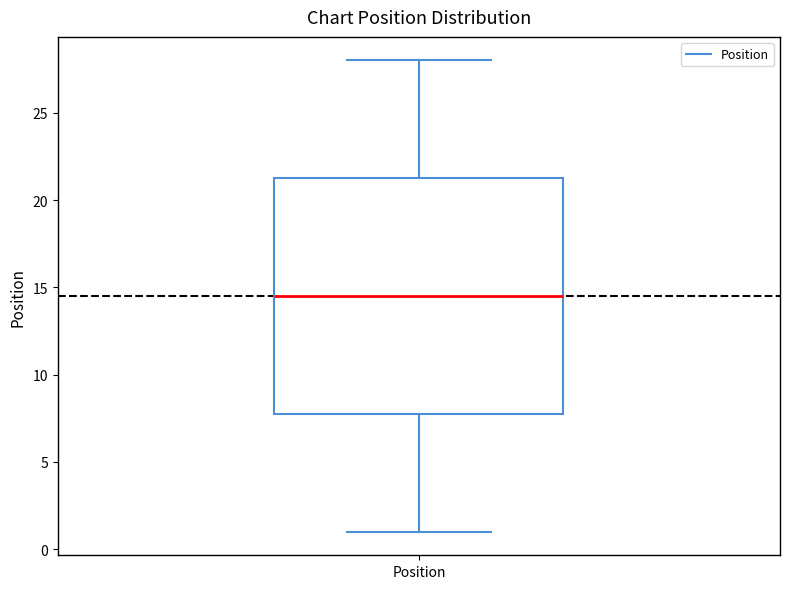

Where does the median line of the box for Position sit on the y-axis? The values are not printed on the chart, so give them approximately, as read against the axis.

14.5